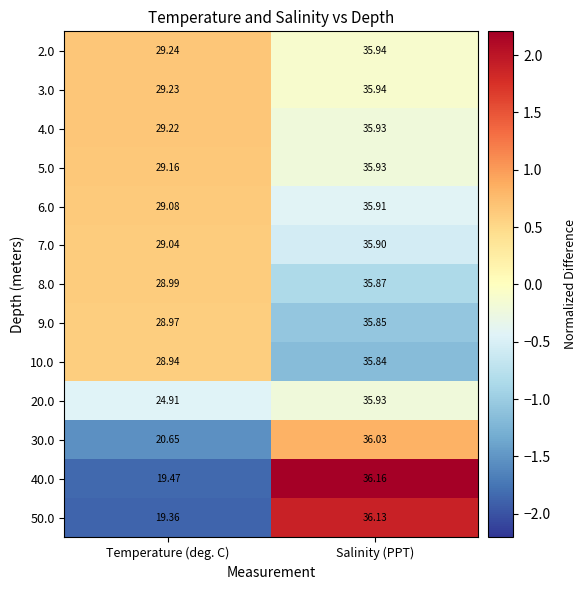

At which label is 20.0 closest to 30?

Temperature (deg. C)